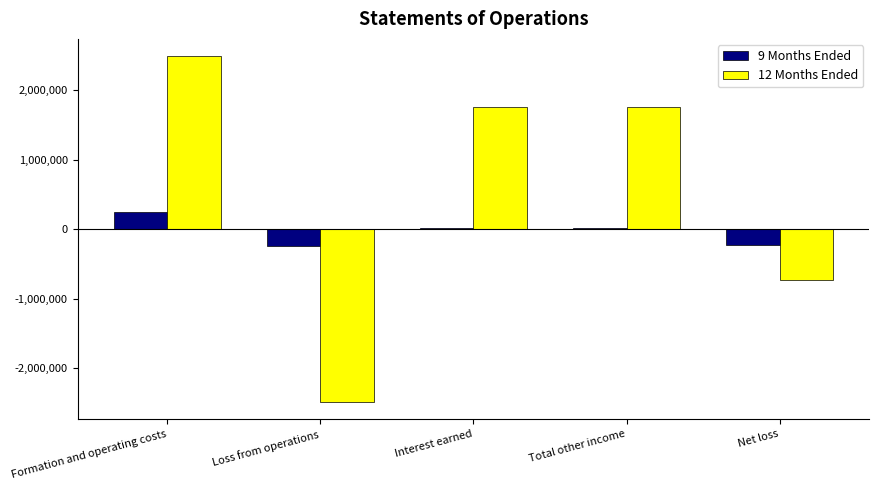

At which category is the sum across all series the highest?

Formation and operating costs